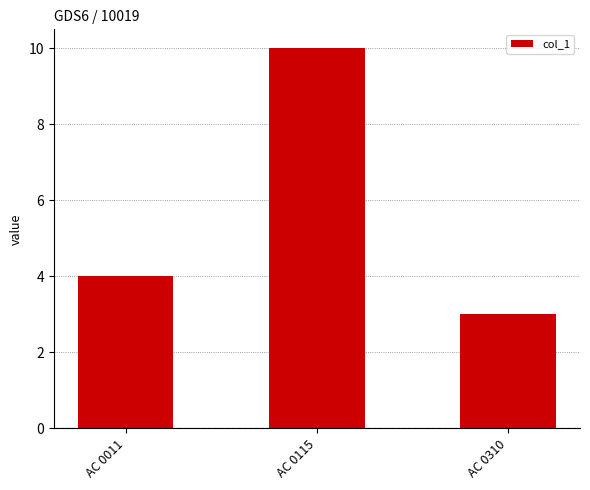

At which label is the value closest to 6?

AC 0011